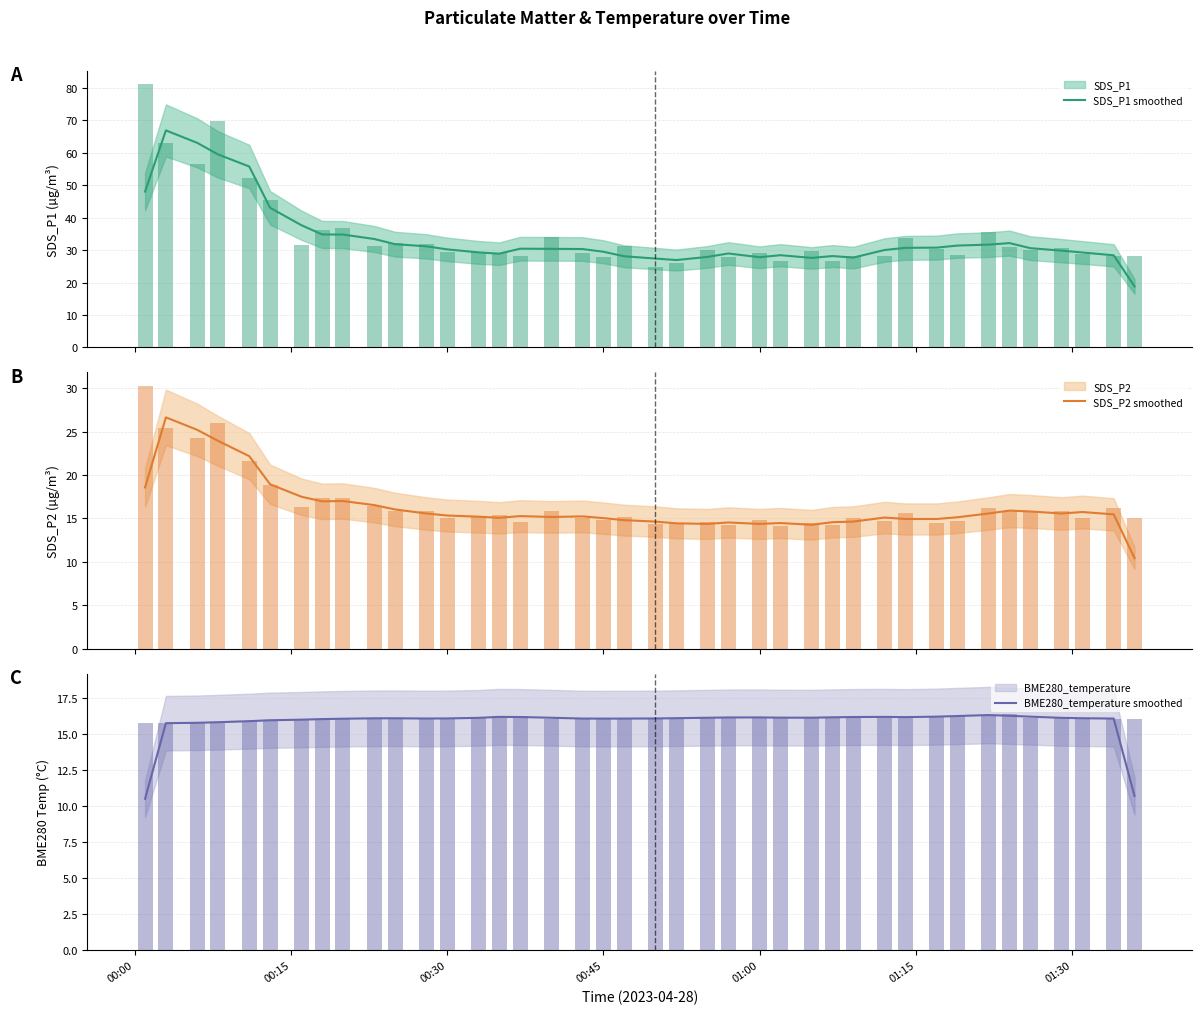

Which series has the largest total across all categories?

SDS_P1 (raw)